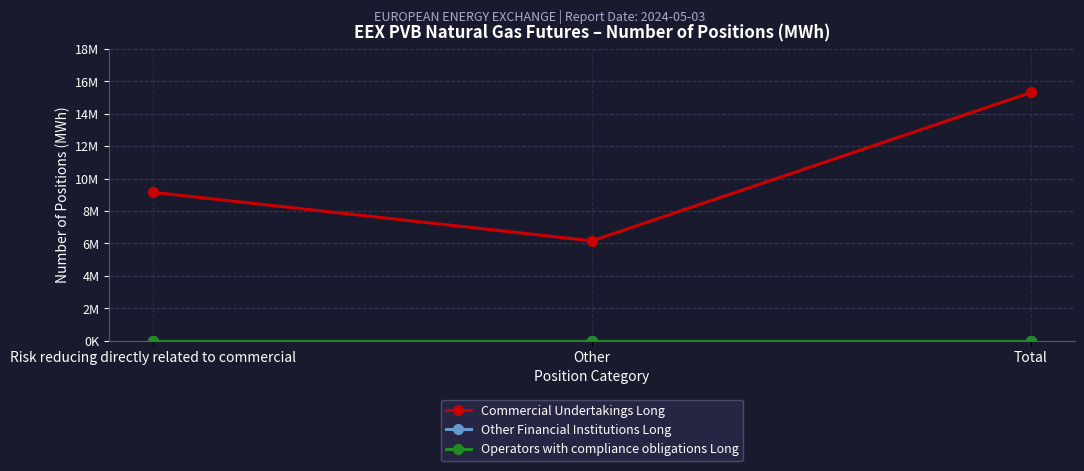

Between Risk reducing directly related to commercial and Other, which series saw the biggest shift?

Commercial Undertakings Long